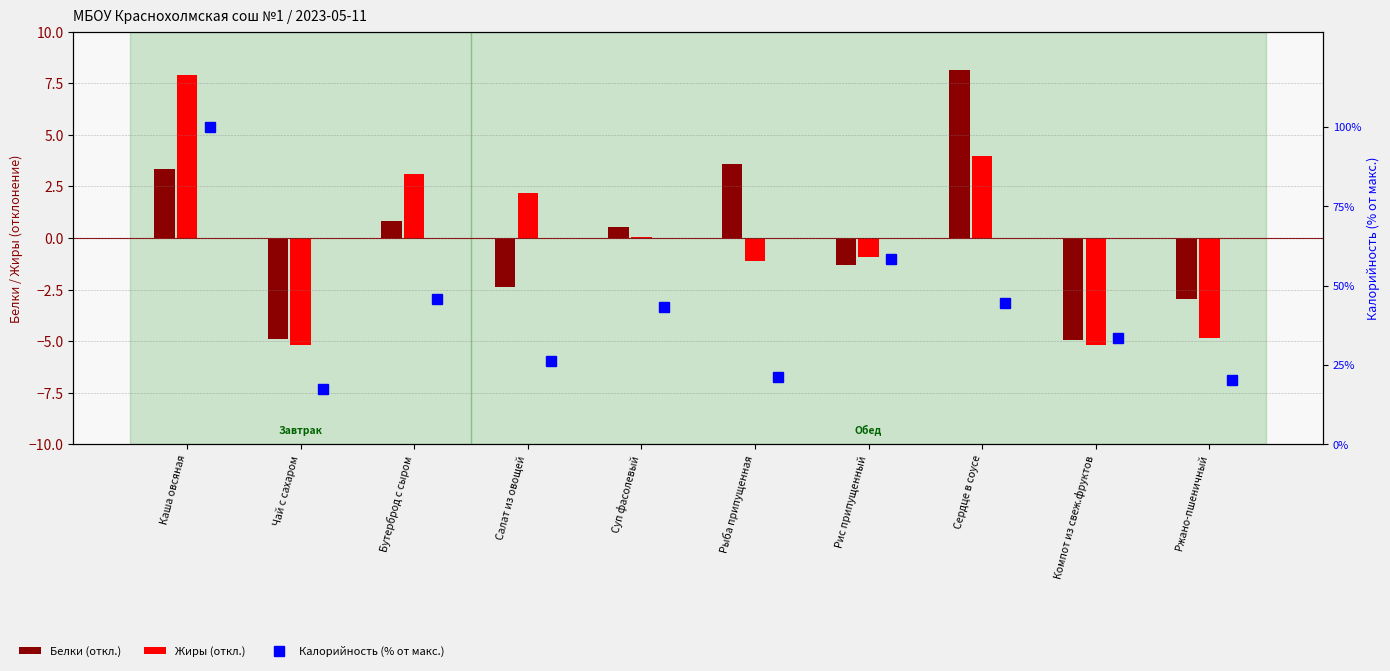

Count the number of data series in this chart.

3